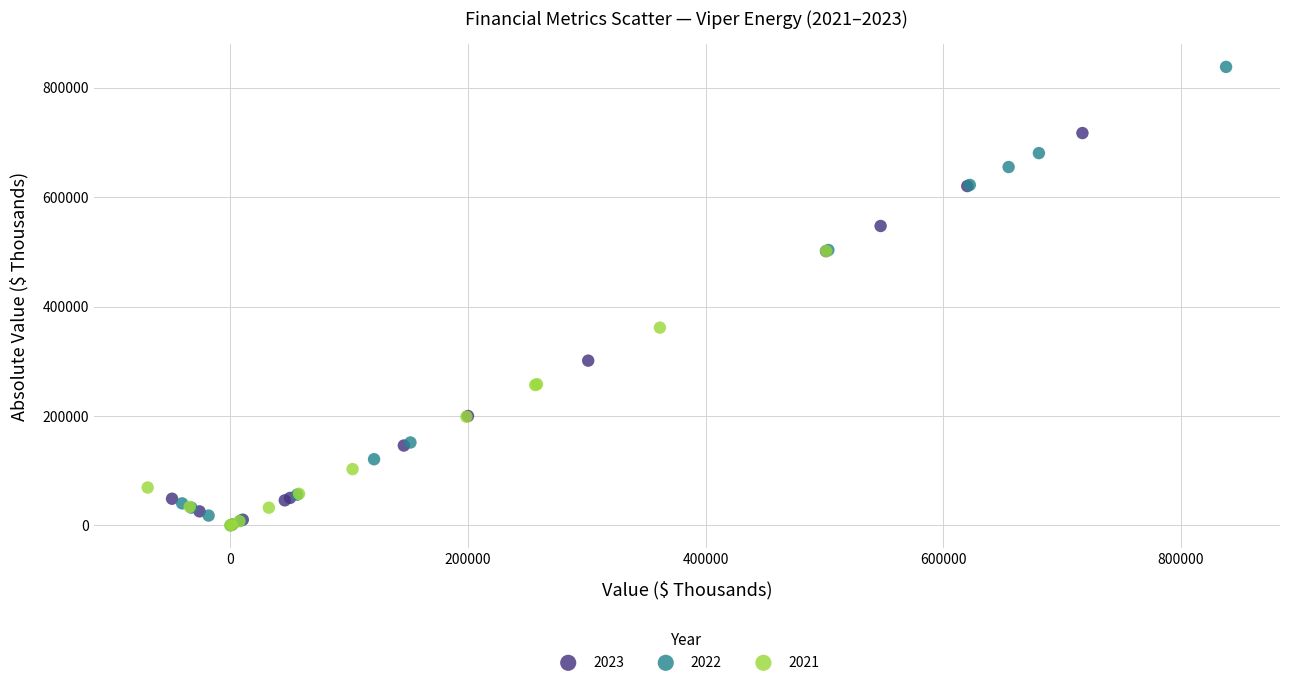

Which series has the largest Y range (max minus min)?

2022